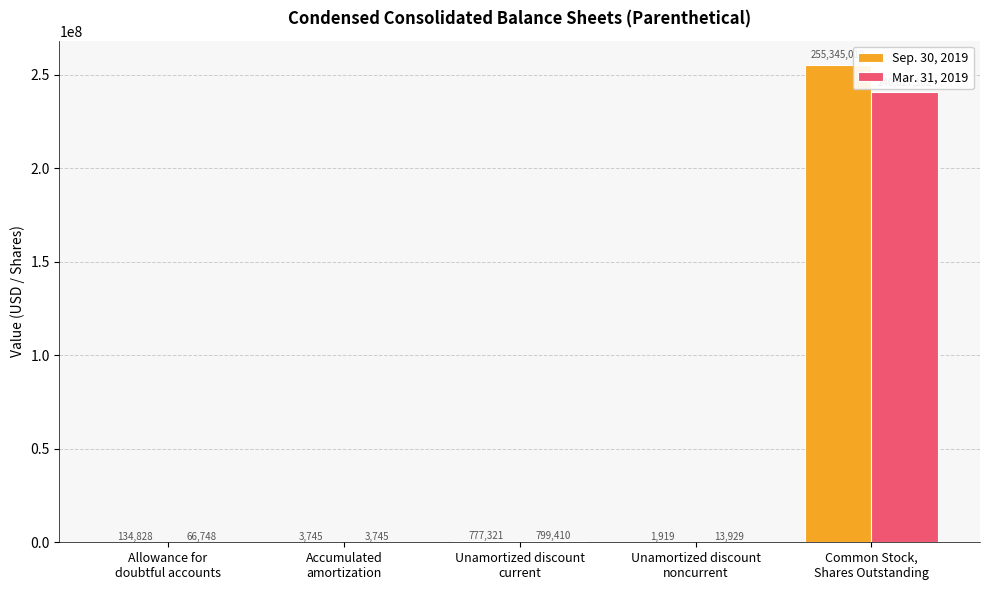

What is the approximate value of Mar. 31, 2019 at Common Stock,
Shares Outstanding, to the nearest 100?

240627100